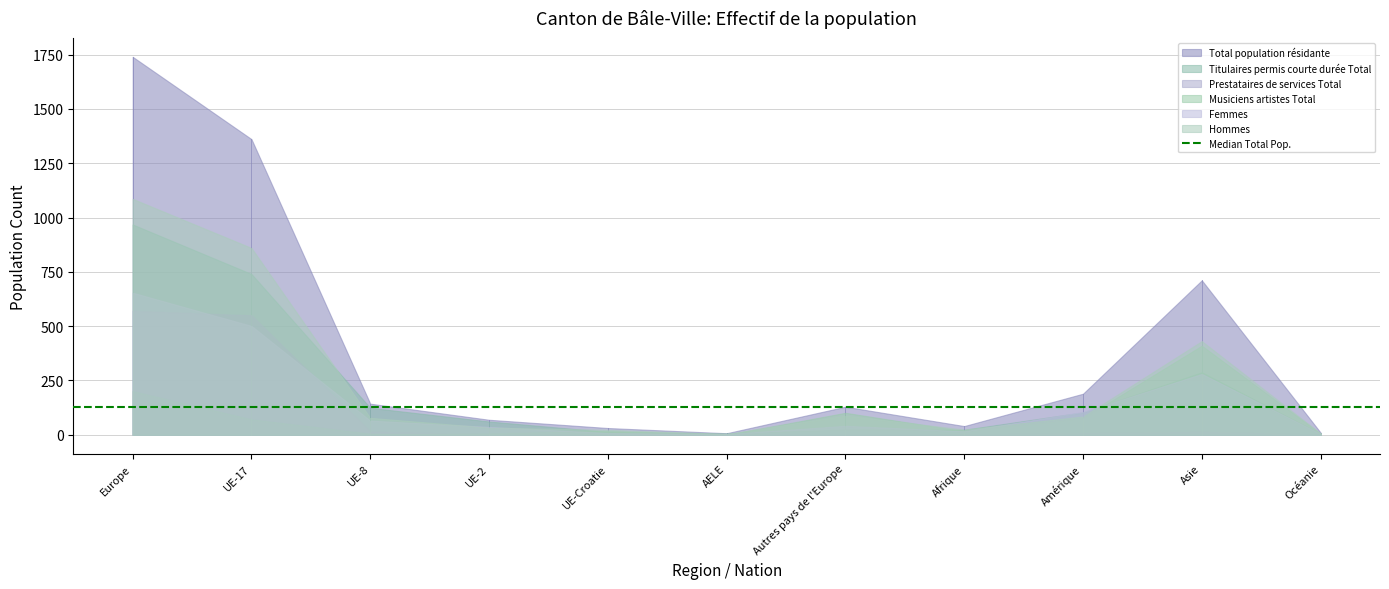

Reading right to left, list all the values displayed in this chart.

Total population résidante: Océanie=10	Asie=711	Amérique=189	Afrique=40	Autres pays de l'Europe=129	AELE=7	UE-Croatie=31	UE-2=69	UE-8=143	UE-17=1361	Europe=1740
Titulaires permis courte durée Total: Océanie=4	Asie=288	Amérique=103	Afrique=23	Autres pays de l'Europe=24	AELE=6	UE-Croatie=13	UE-2=61	UE-8=124	UE-17=740	Europe=968
Prestataires de services Total: Océanie=1	Asie=13	Amérique=7	Afrique=1	Autres pays de l'Europe=3	AELE=1	UE-Croatie=0	UE-2=2	UE-8=14	UE-17=550	Europe=570
Musiciens artistes Total: Océanie=5	Asie=410	Amérique=76	Afrique=16	Autres pays de l'Europe=101	AELE=0	UE-Croatie=18	UE-2=6	UE-8=5	UE-17=71	Europe=201
Femmes: Océanie=4	Asie=280	Amérique=105	Afrique=16	Autres pays de l'Europe=41	AELE=3	UE-Croatie=8	UE-2=36	UE-8=65	UE-17=501	Europe=654
Hommes: Océanie=6	Asie=431	Amérique=84	Afrique=24	Autres pays de l'Europe=88	AELE=4	UE-Croatie=23	UE-2=33	UE-8=78	UE-17=860	Europe=1086